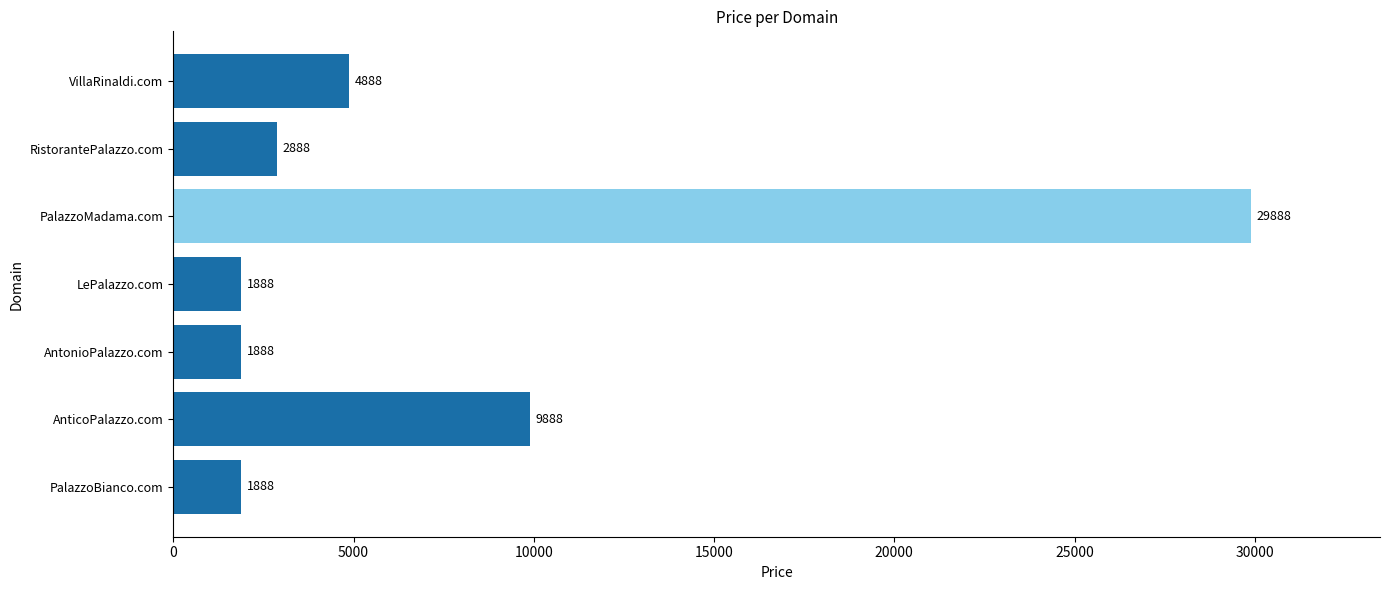

Where is the data nearest to the value 15888?

AnticoPalazzo.com